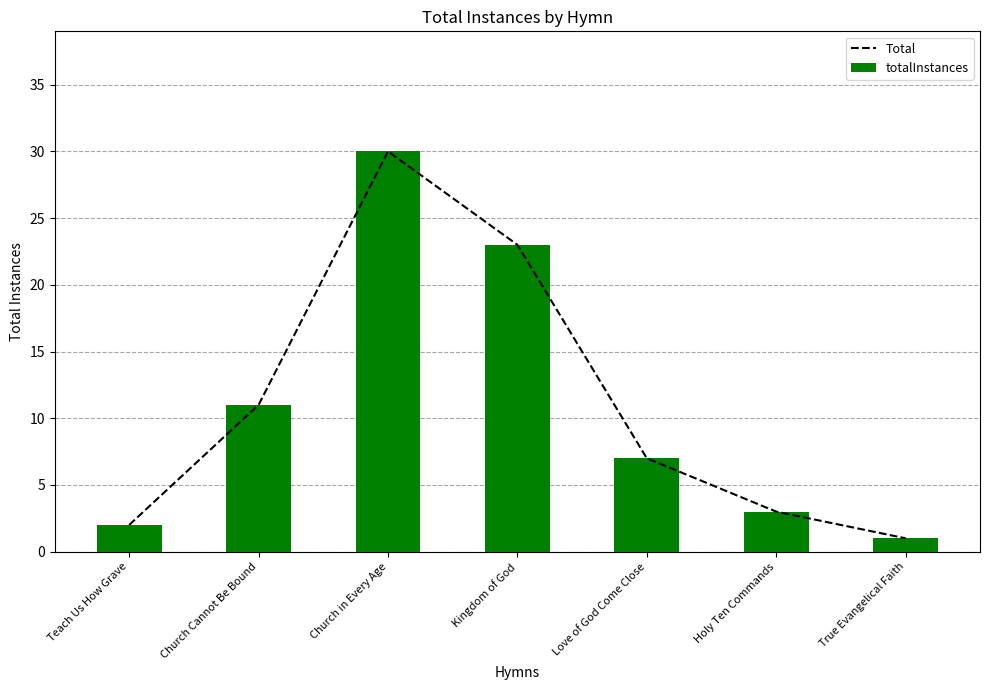

What is the highest value of the totalInstances series?

30